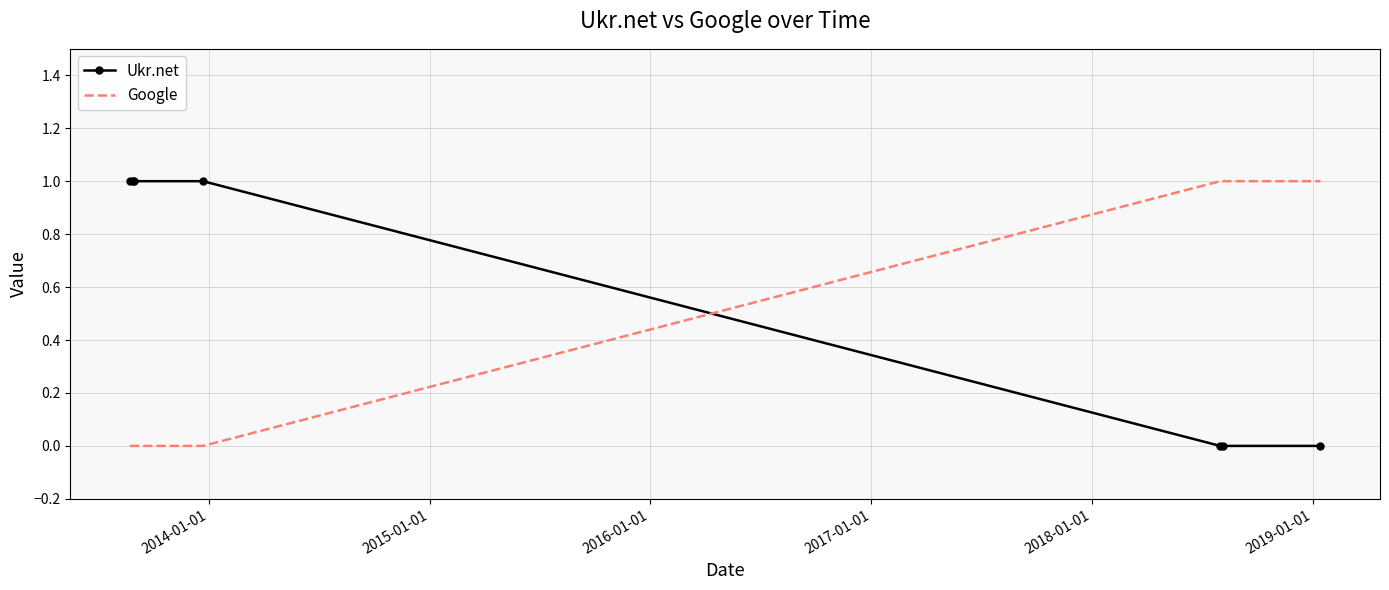

True or false: Ukr.net and Google cross at least once.

True